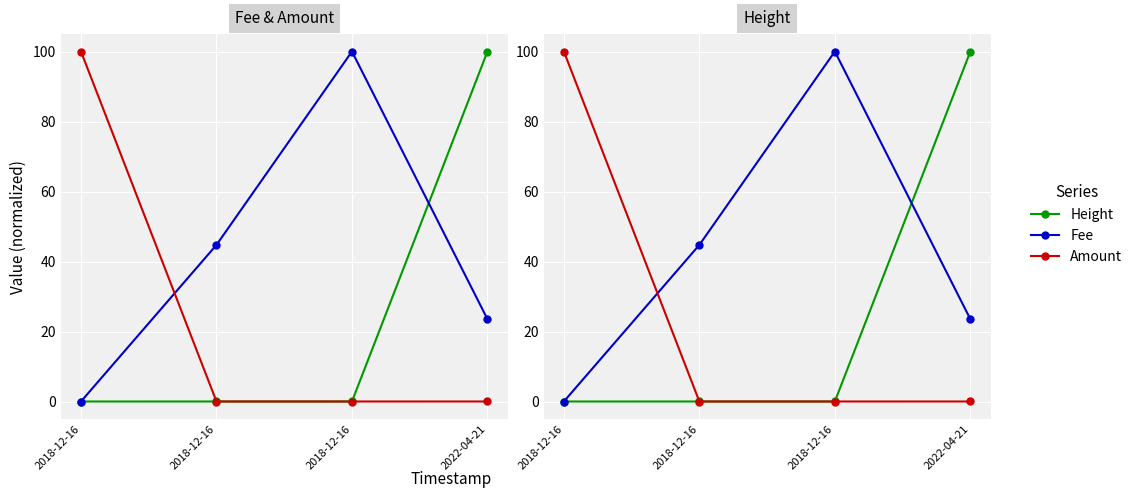

What are all the series names shown in the legend?

Height, Fee, Amount